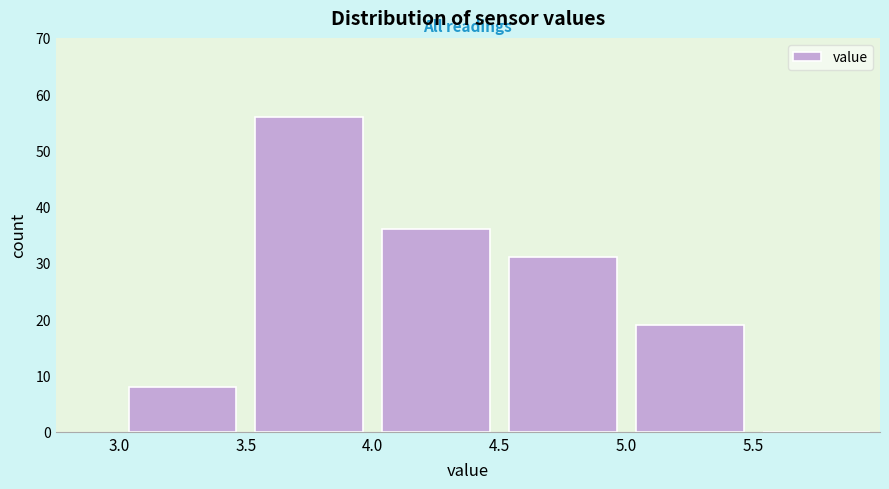

How tall is the bar that spans 3.5 to 4.0 on the x-axis? The values are not printed on the chart, so give them approximately, as read against the axis.

56